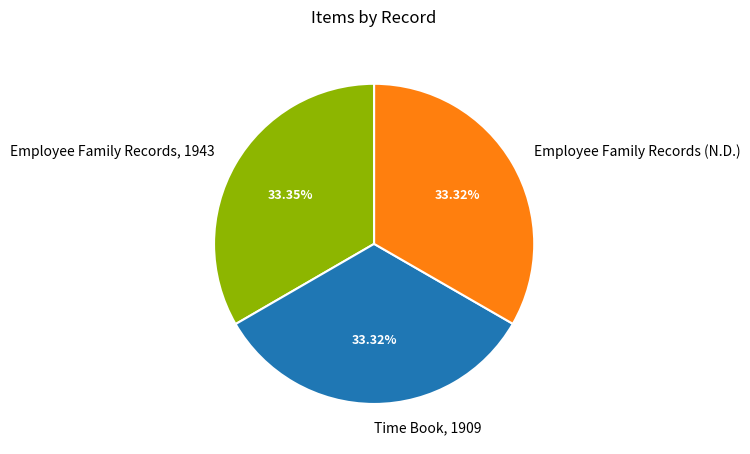

To the nearest percent, what is the average slice percentage?

33%